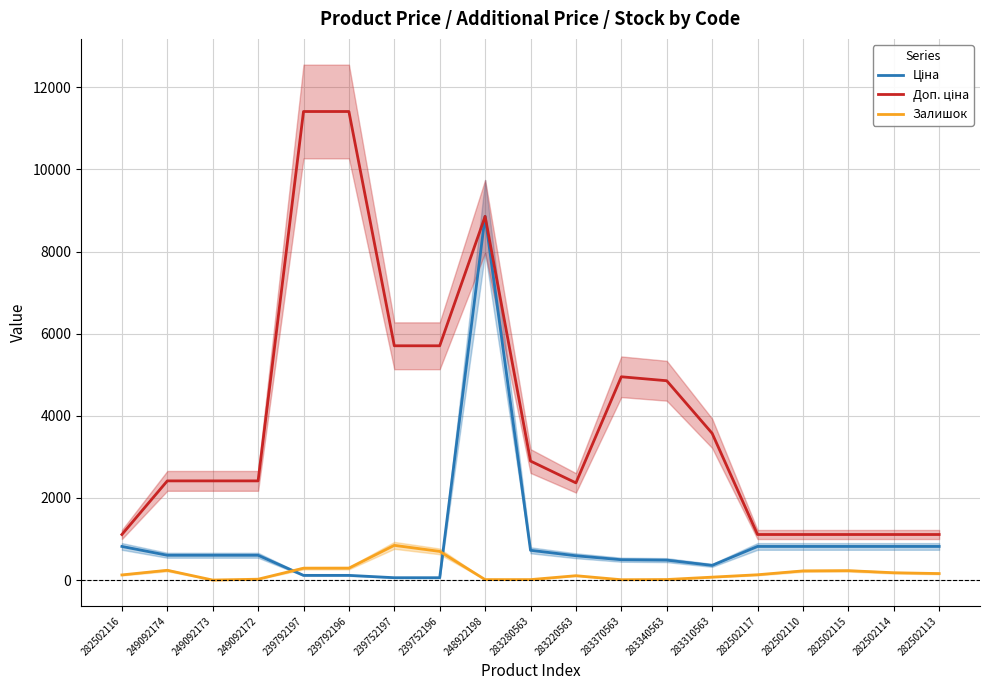

Reading right to left, transcribe all the data shown in this chart.

Ціна: 282502113=818.5	282502114=818.5	282502115=818.5	282502110=818.5	282502117=818.5	283310563=357.4	283340563=485.4	283370563=495.0	283220563=591.6	283280563=724.5	248922198=8856.7	239752196=57.0	239752197=57.0	239792196=114.1	239792197=114.1	249092172=603.7	249092173=603.7	249092174=603.7	282502116=818.5
Доп. ціна: 282502113=1109.2	282502114=1109.2	282502115=1109.2	282502110=1109.2	282502117=1109.2	283310563=3573.9	283340563=4853.8	283370563=4950.4	283220563=2366.5	283280563=2897.8	248922198=8856.7	239752196=5705.0	239752197=5705.0	239792196=11410.0	239792197=11410.0	249092172=2414.8	249092173=2414.8	249092174=2414.8	282502116=1109.2
Залишок: 282502113=158.0	282502114=178.0	282502115=229.0	282502110=223.0	282502117=129.0	283310563=71.0	283340563=13.0	283370563=8.0	283220563=106.0	283280563=11.0	248922198=11.0	239752196=698.0	239752197=845.0	239792196=290.0	239792197=289.0	249092172=21.0	249092173=0.0	249092174=238.0	282502116=125.0